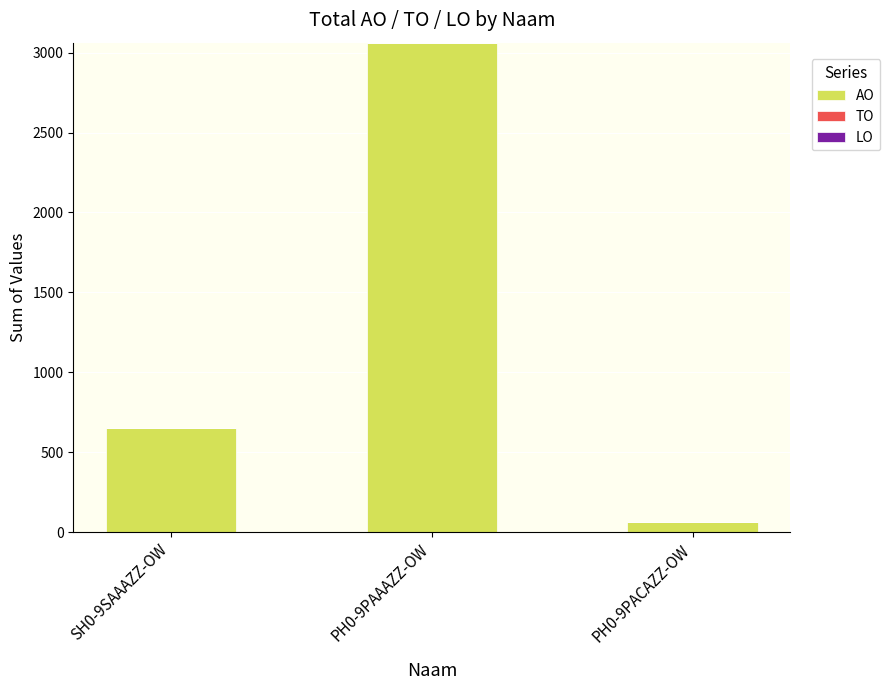

Between PH0-9PAAAZZ-OW and SH0-9SAAAZZ-OW, which is larger?

PH0-9PAAAZZ-OW